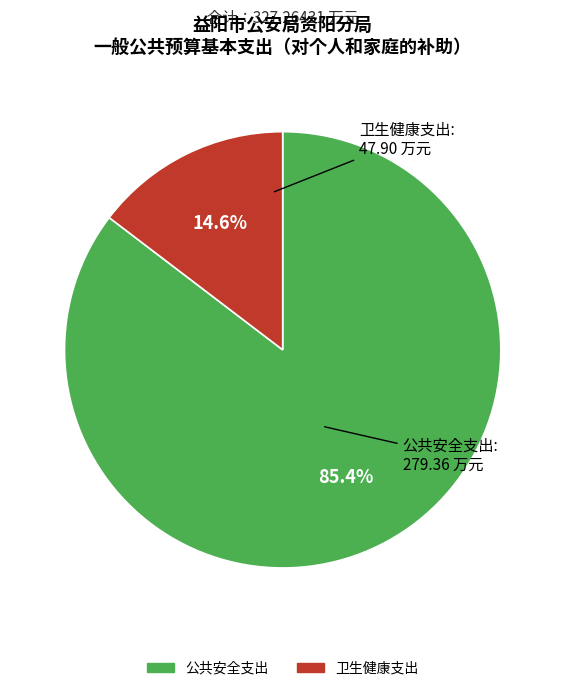

True or false: 公共安全支出 accounts for 85% of the total.

True